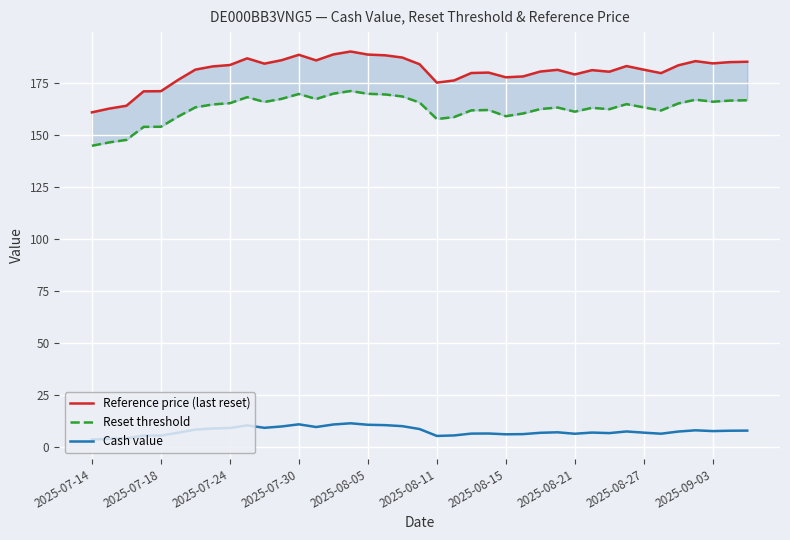

The Reset threshold series shows 145.0 at 2025-07-14. True or false?

True